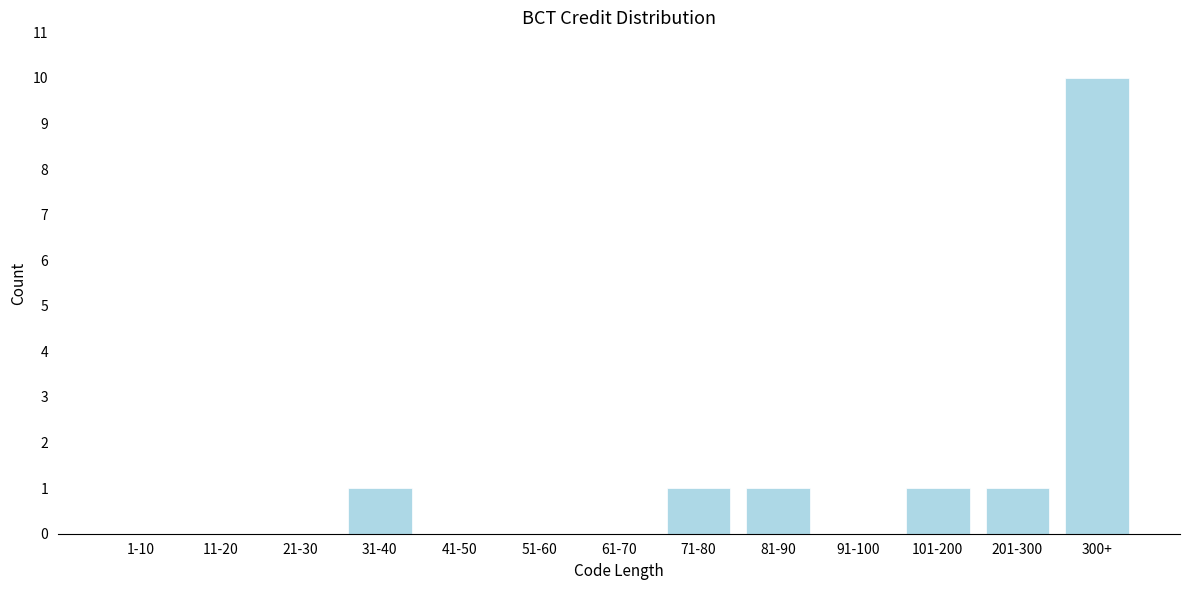

Reading left to right, list all the values displayed in this chart.

1-10=0	11-20=0	21-30=0	31-40=1	41-50=0	51-60=0	61-70=0	71-80=1	81-90=1	91-100=0	101-200=1	201-300=1	300+=10